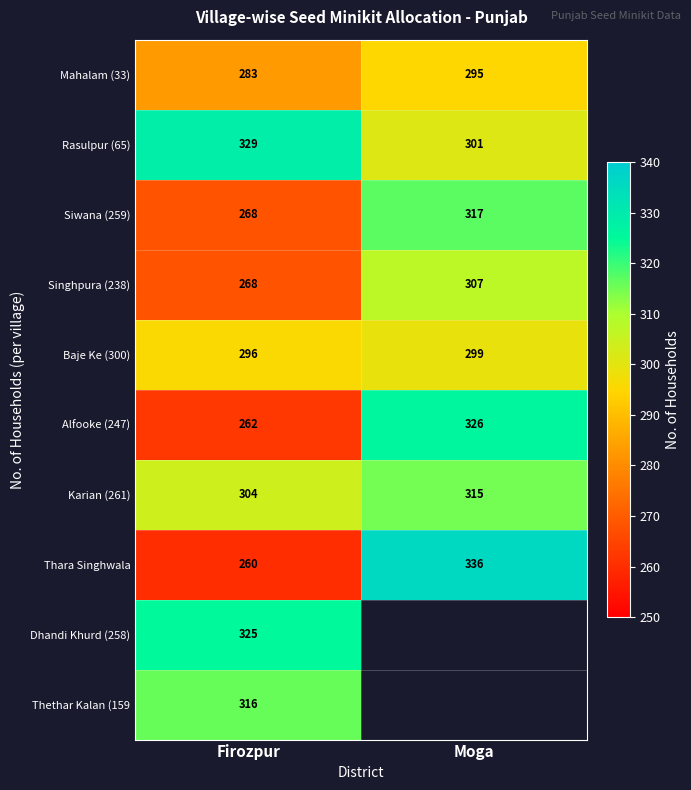

Rank the categories by Alfooke (247) value from highest to lowest.

Moga, Firozpur